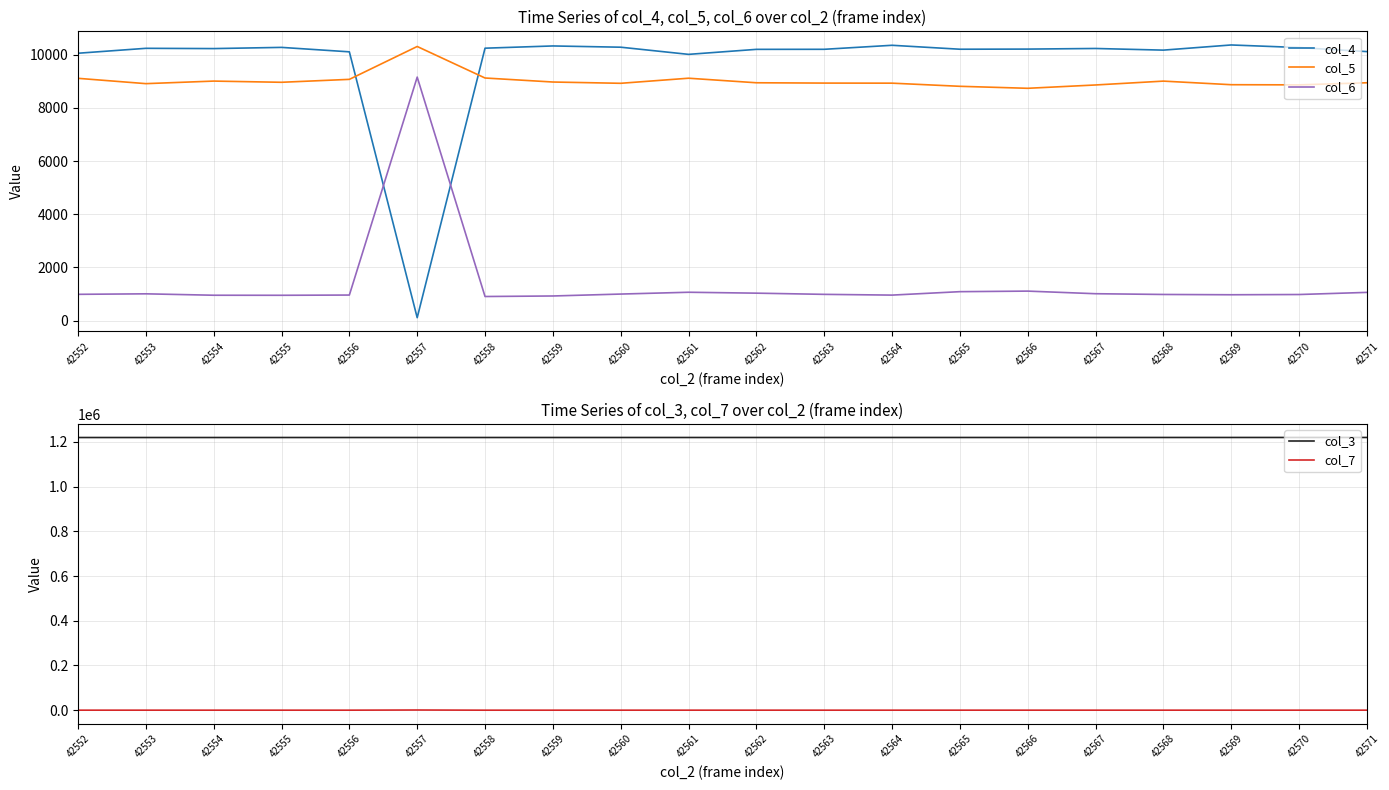

Between 42569 and 42566, which is larger?

42569